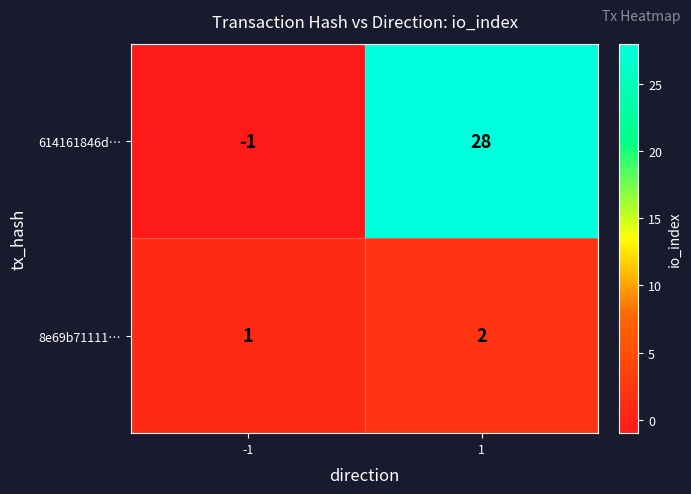

Which series has the largest total across all categories?

614161846d…